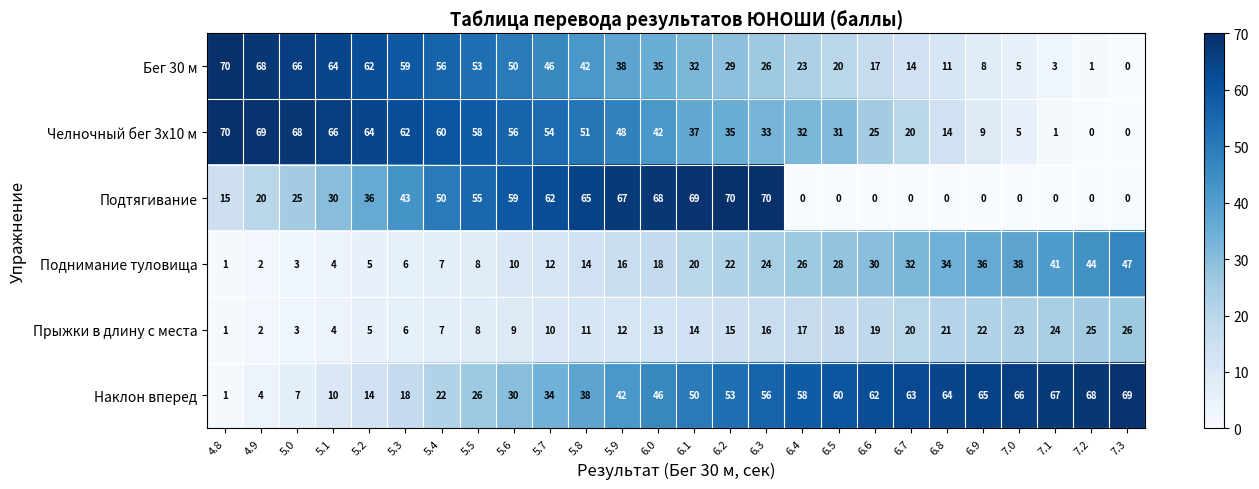

What is the difference between the second highest and second lowest values in the Поднимание туловища series?

42